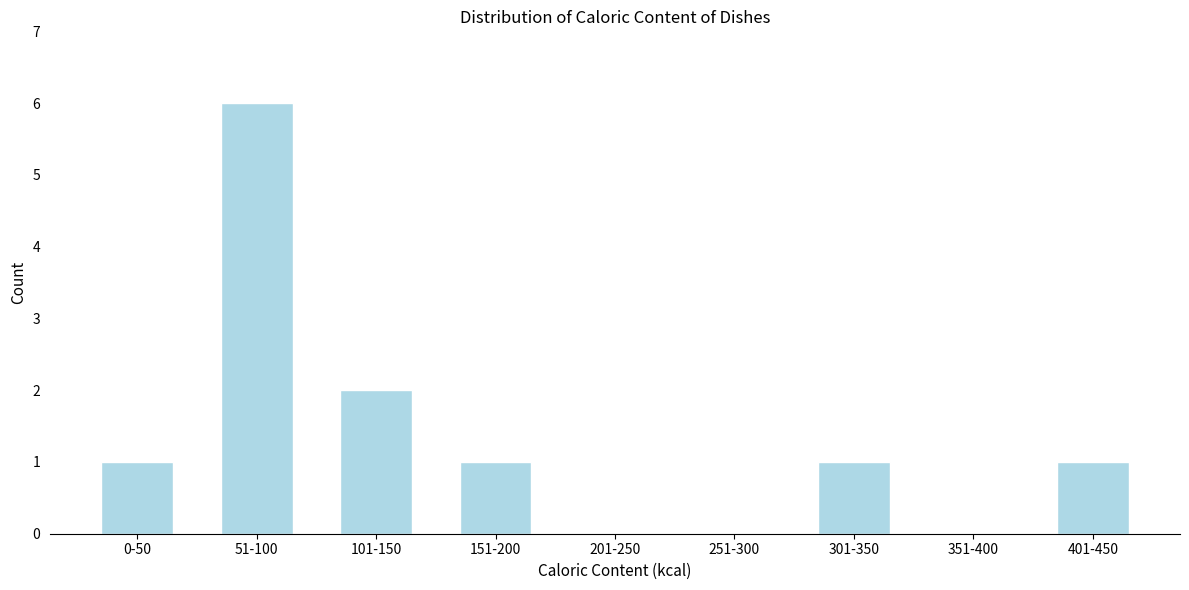

Reading left to right, what are all the values shown in this chart?

0-50=1	51-100=6	101-150=2	151-200=1	201-250=0	251-300=0	301-350=1	351-400=0	401-450=1